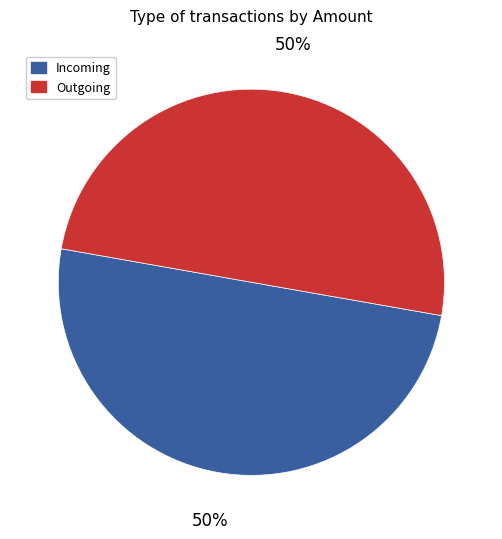

To the nearest percent, what is the average slice percentage?

50%